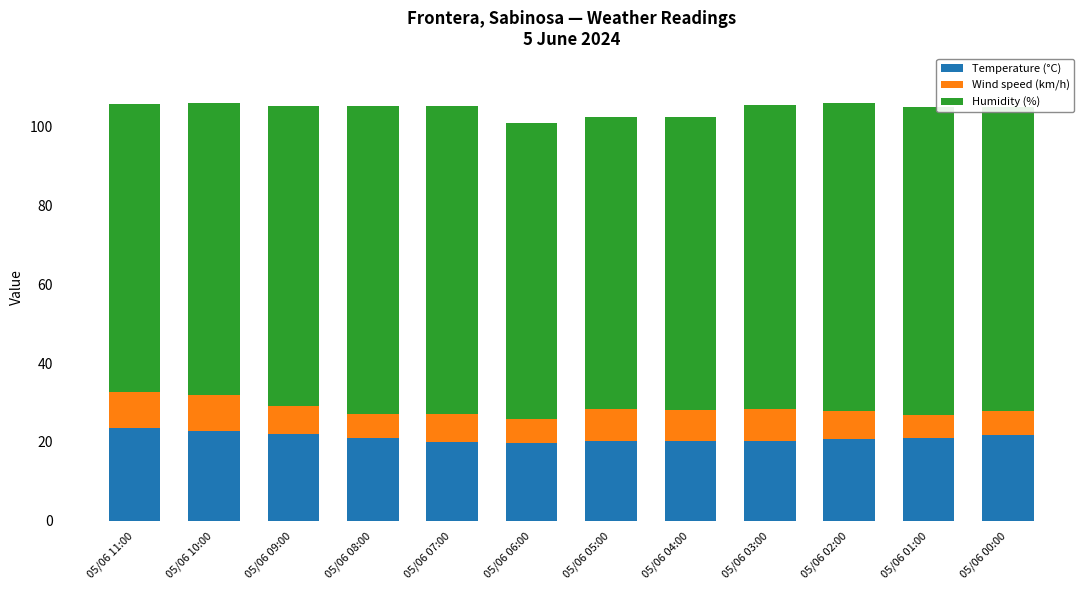

Is it true that Temperature (°C) equals 20.0 at 05/06 07:00?

True